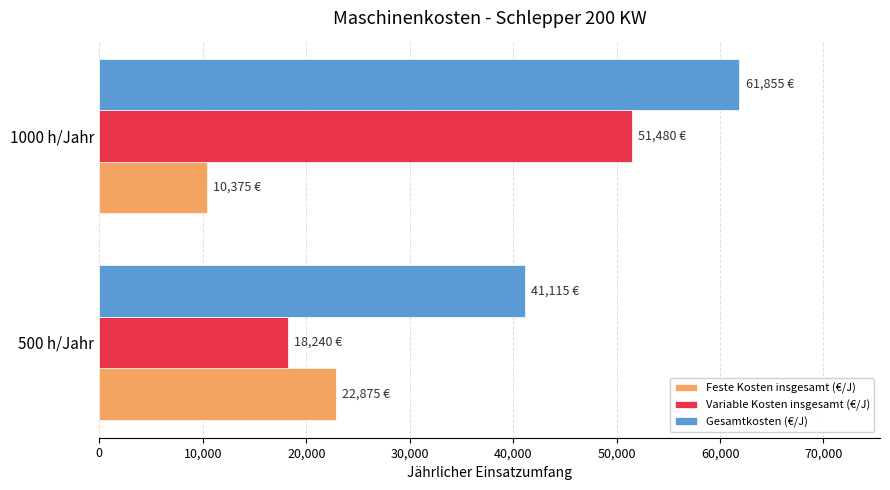

What is the difference between the maximum and minimum values in the Gesamtkosten (€/J) series?

20740